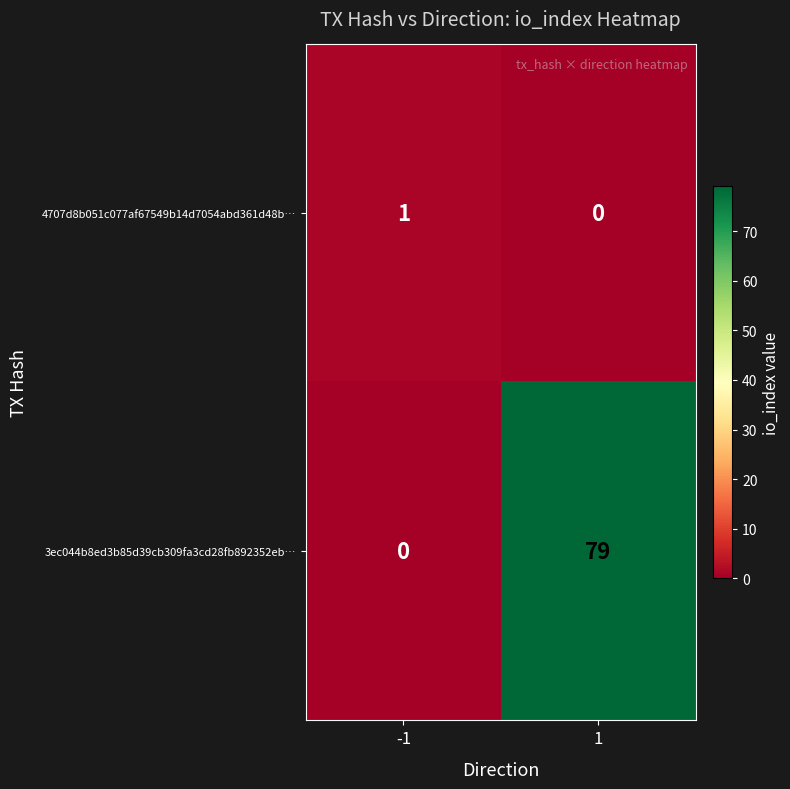

What is the greatest value displayed?

79